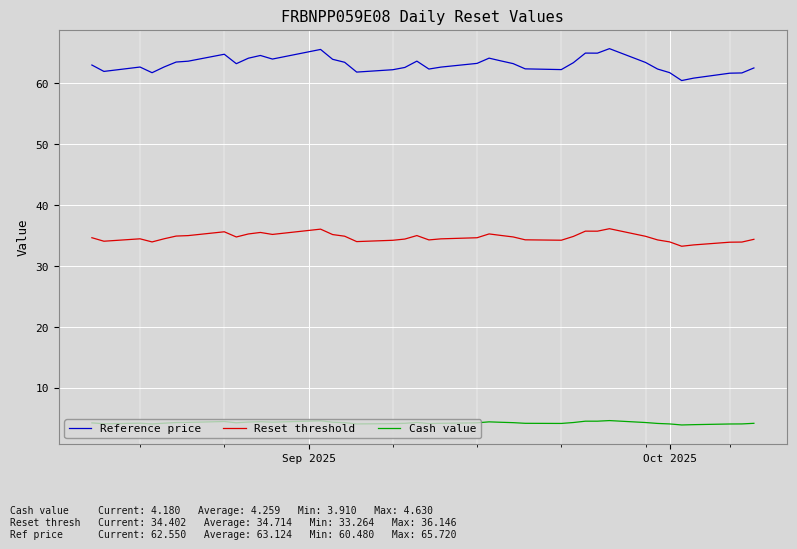

Rank the series by their average value, from highest to lowest.

Reference price, Reset threshold, Cash value